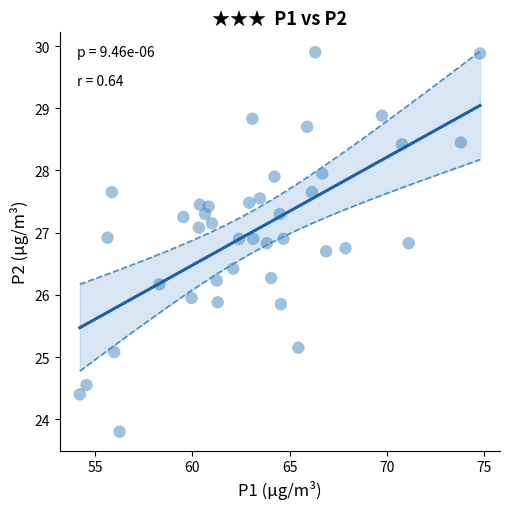

What is the range of X values (max minus min)?

20.6